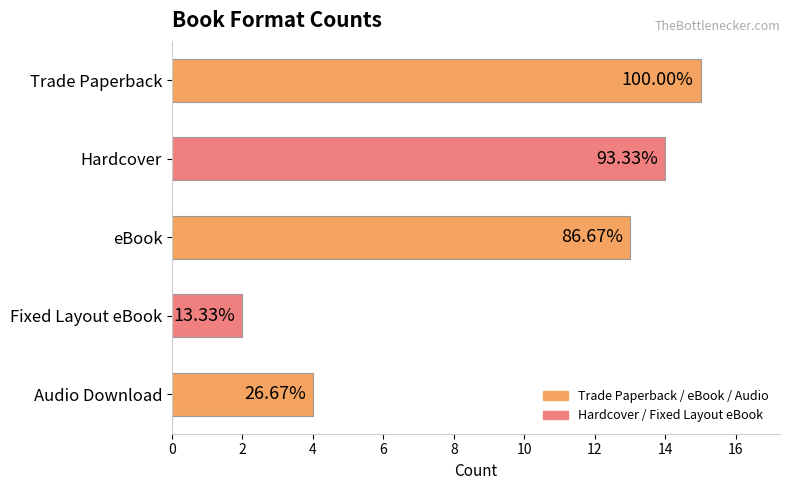

What is the greatest value displayed?

15